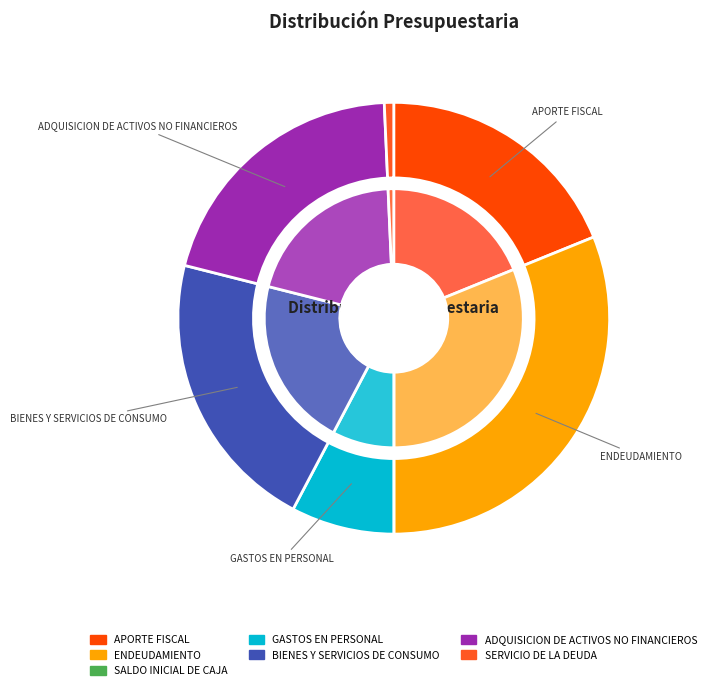

Which slice is the smallest?

SALDO INICIAL DE CAJA